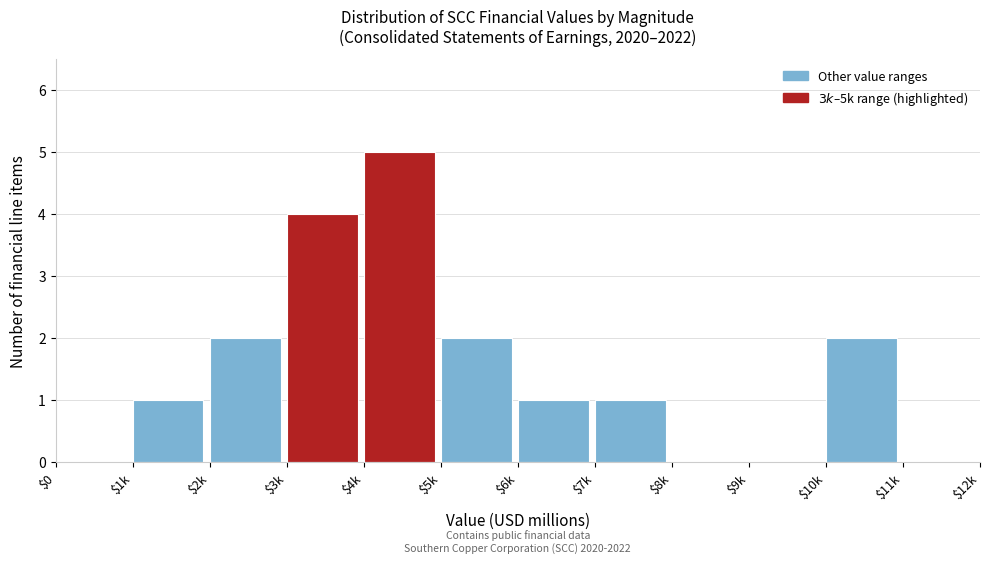

What is the sum of all values?

18